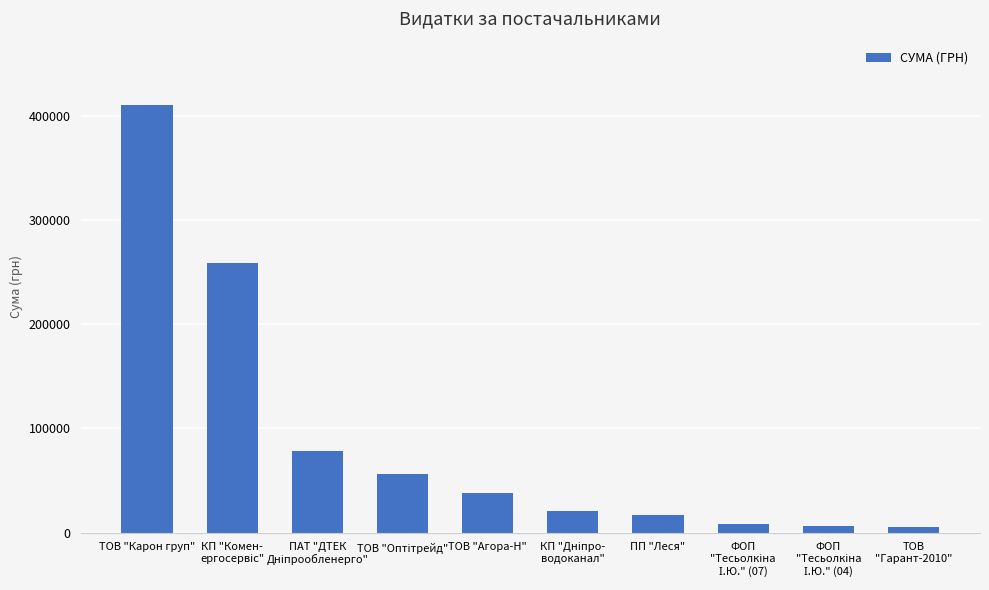

What is the average value?

90100.1